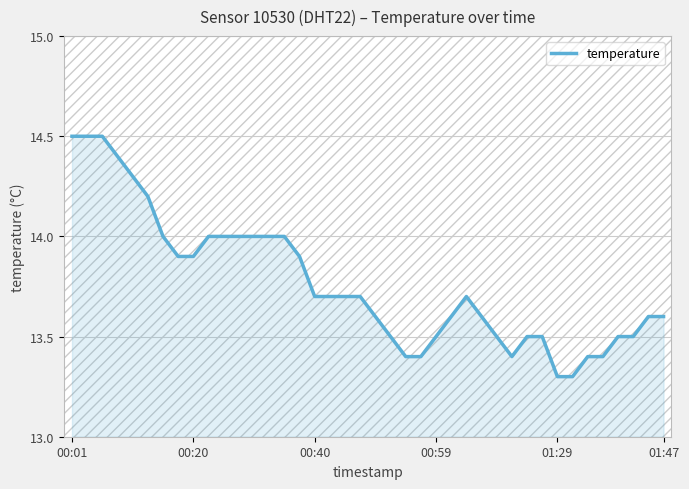

What is the greatest value displayed?

14.5